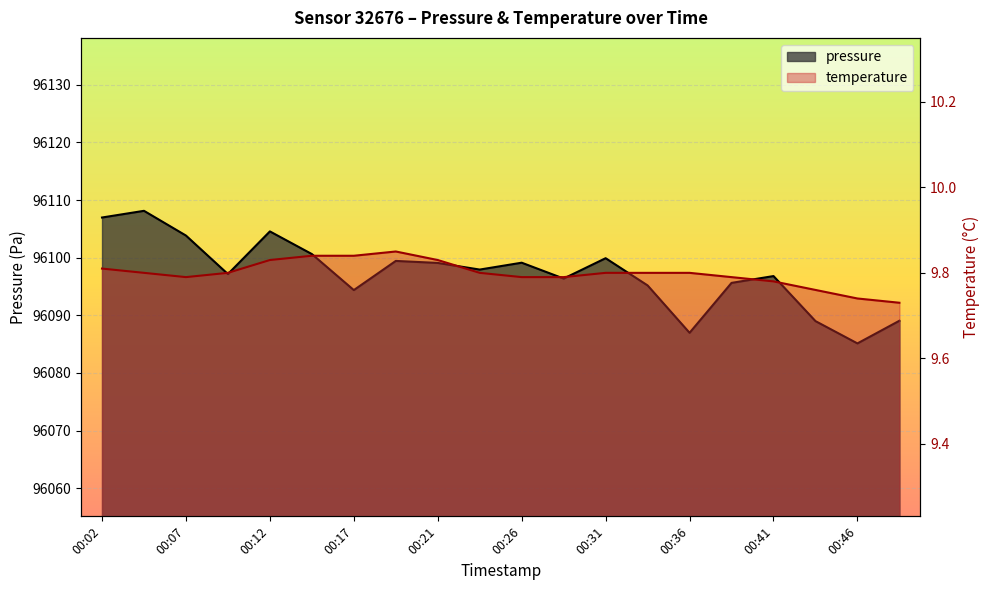

Reading left to right, extract all data points from this chart.

pressure: 96107.0	96108.1	96103.8	96097.2	96104.6	96100.6	96094.4	96099.4	96099.1	96097.9	96099.1	96096.4	96099.9	96095.2	96087.0	96095.6	96096.8	96089.0	96085.1	96089.1
temperature: 9.8	9.8	9.8	9.8	9.8	9.8	9.8	9.8	9.8	9.8	9.8	9.8	9.8	9.8	9.8	9.8	9.8	9.8	9.7	9.7